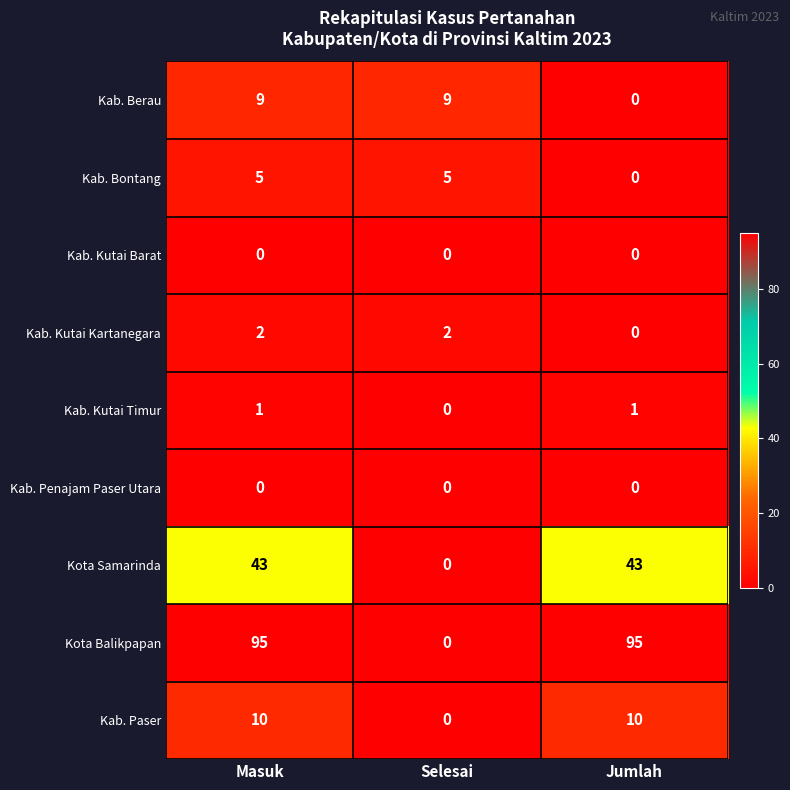

Between Masuk and Jumlah, which series saw the biggest shift?

Kab. Berau